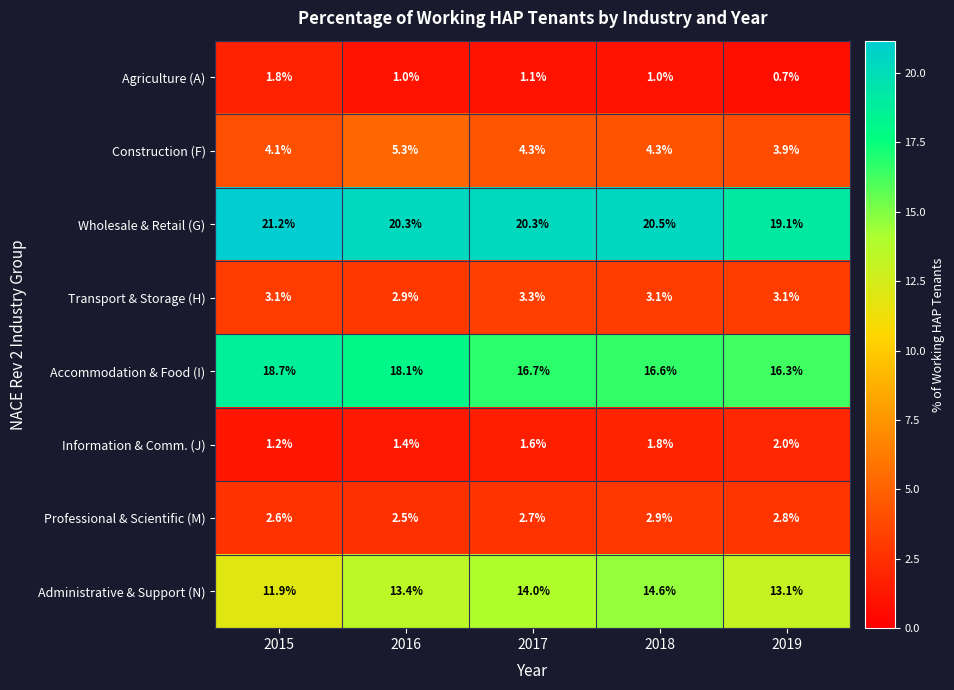

What is the maximum value shown in the chart?

21.2